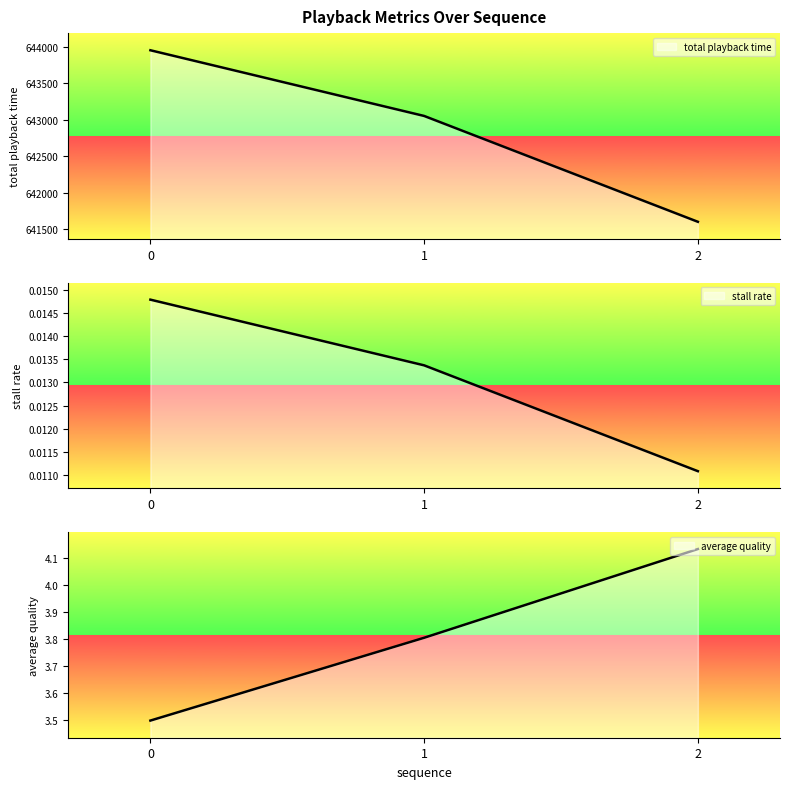

At how many categories does at least one series exceed 375993?

3